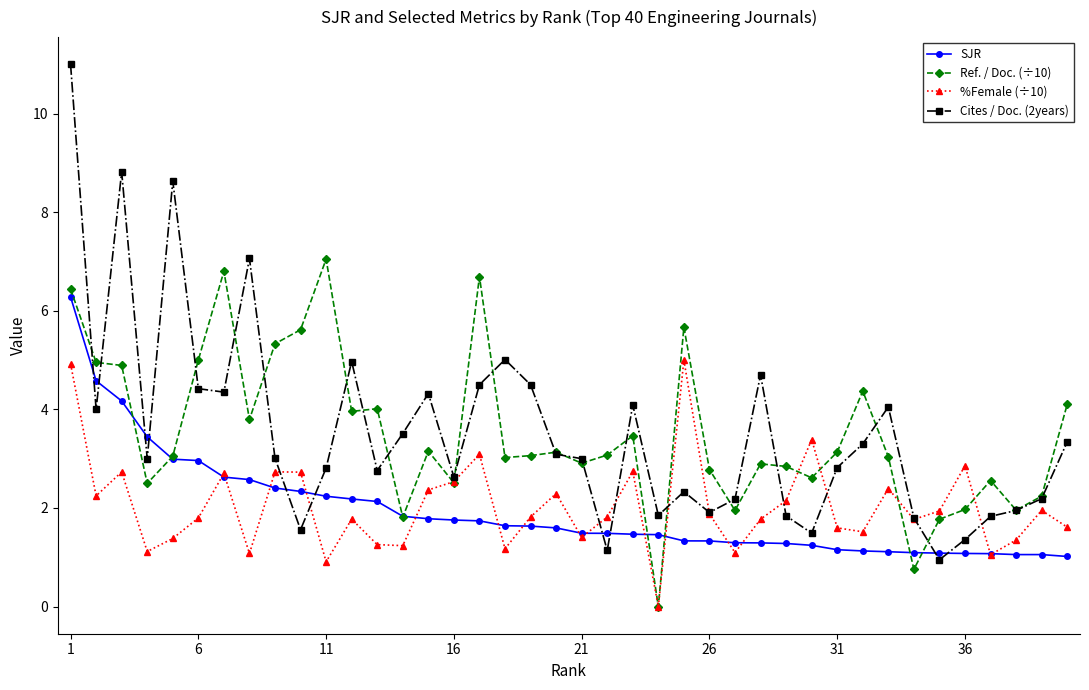

What are all the series names shown in the legend?

SJR, Ref. / Doc. (÷10), %Female (÷10), Cites / Doc. (2years)